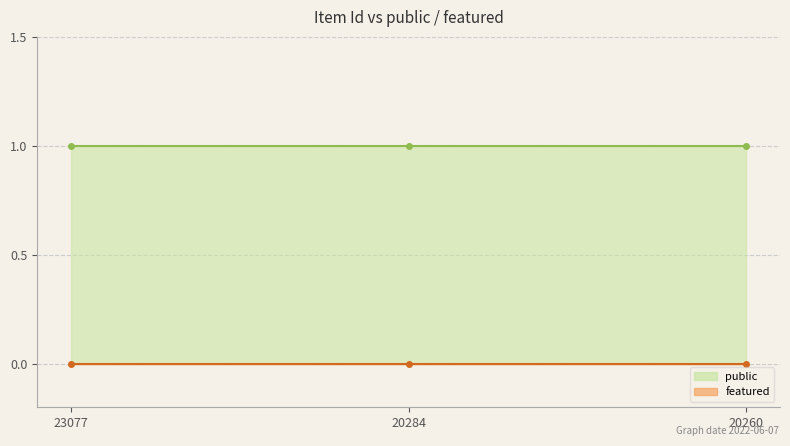

At which category is the sum across all series the highest?

23077